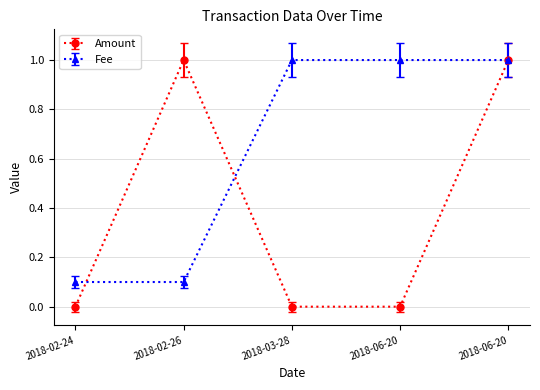

What are all the series names shown in the legend?

Amount, Fee